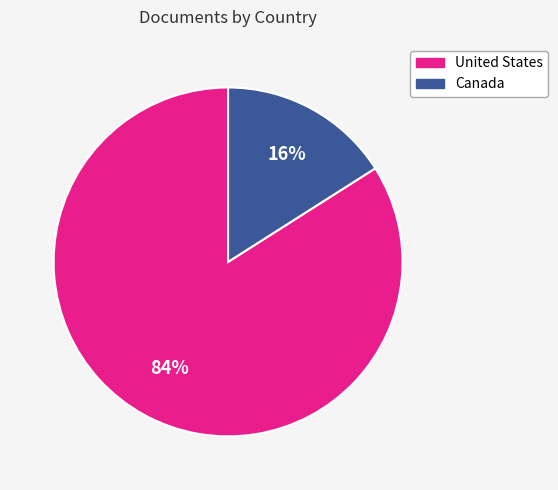

Rank the categories by value from lowest to highest.

Canada, United States